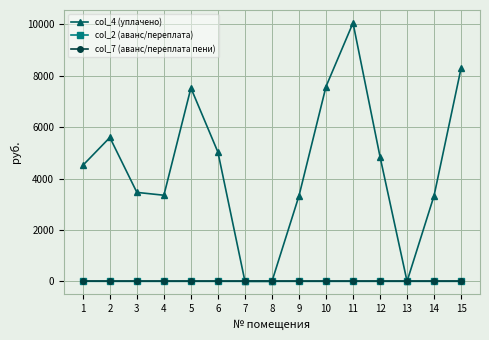

What is the spread (max minus min) of values at 5?

7527.3